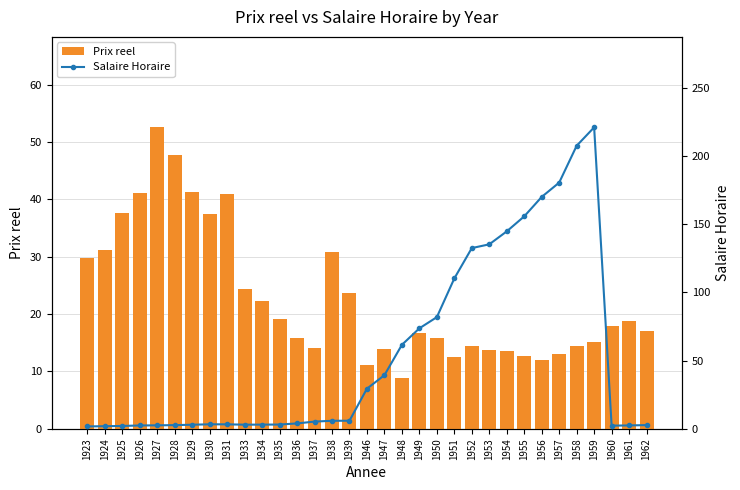

Reading right to left, transcribe all the data shown in this chart.

Prix reel: 17.1	18.8	17.9	15.2	14.5	13.1	11.9	12.7	13.6	13.8	14.4	12.5	15.8	16.7	8.9	13.9	11.2	23.7	30.9	14.1	15.9	19.2	22.3	24.4	40.9	37.5	41.3	47.8	52.6	41.2	37.6	31.2	29.8
Salaire Horaire: 2.8	2.5	2.4	221.0	207.5	180.5	170.0	155.8	144.8	135.2	132.5	110.2	81.9	73.7	61.6	39.3	29.4	6.0	5.9	5.3	4.0	3.1	3.1	3.1	3.3	3.3	3.0	2.7	2.6	2.5	2.1	1.9	1.8